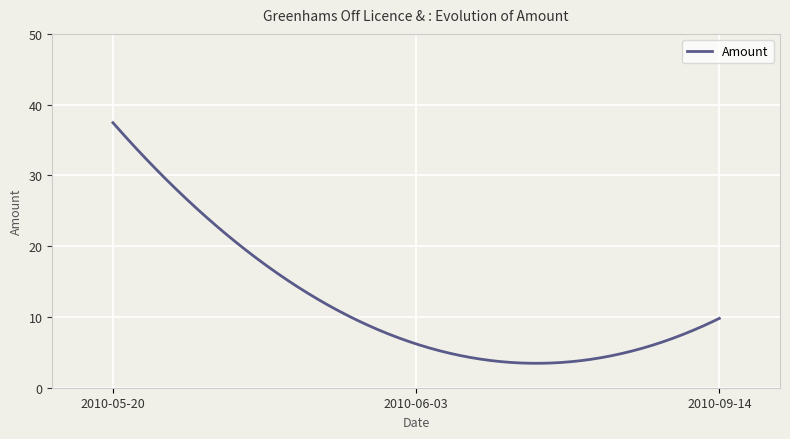

What is the maximum value shown in the chart?

37.5